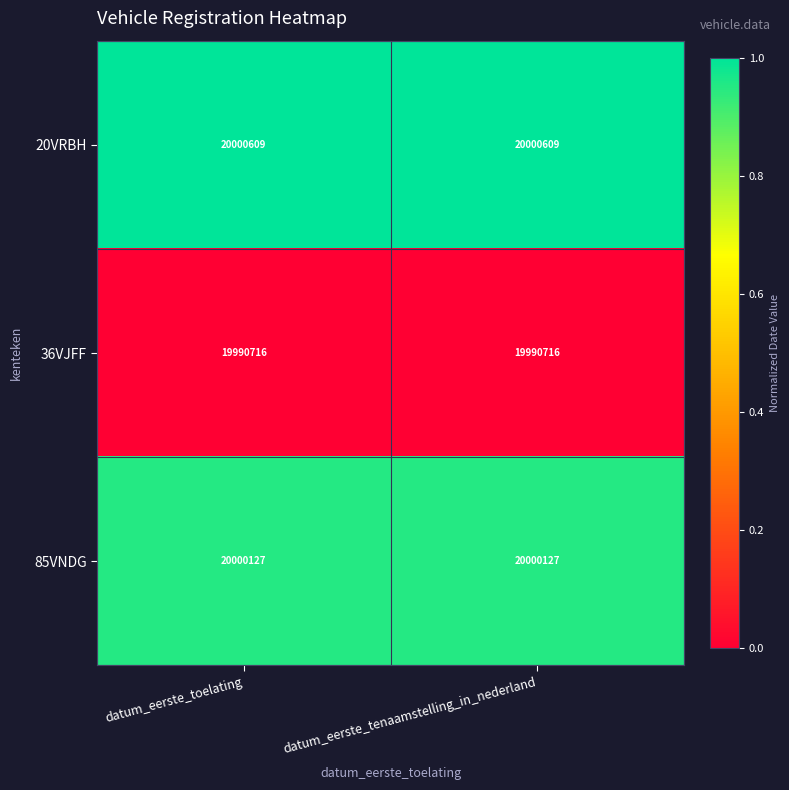

What is the total value across all series at datum_eerste_tenaamstelling_in_nederland?

59991452